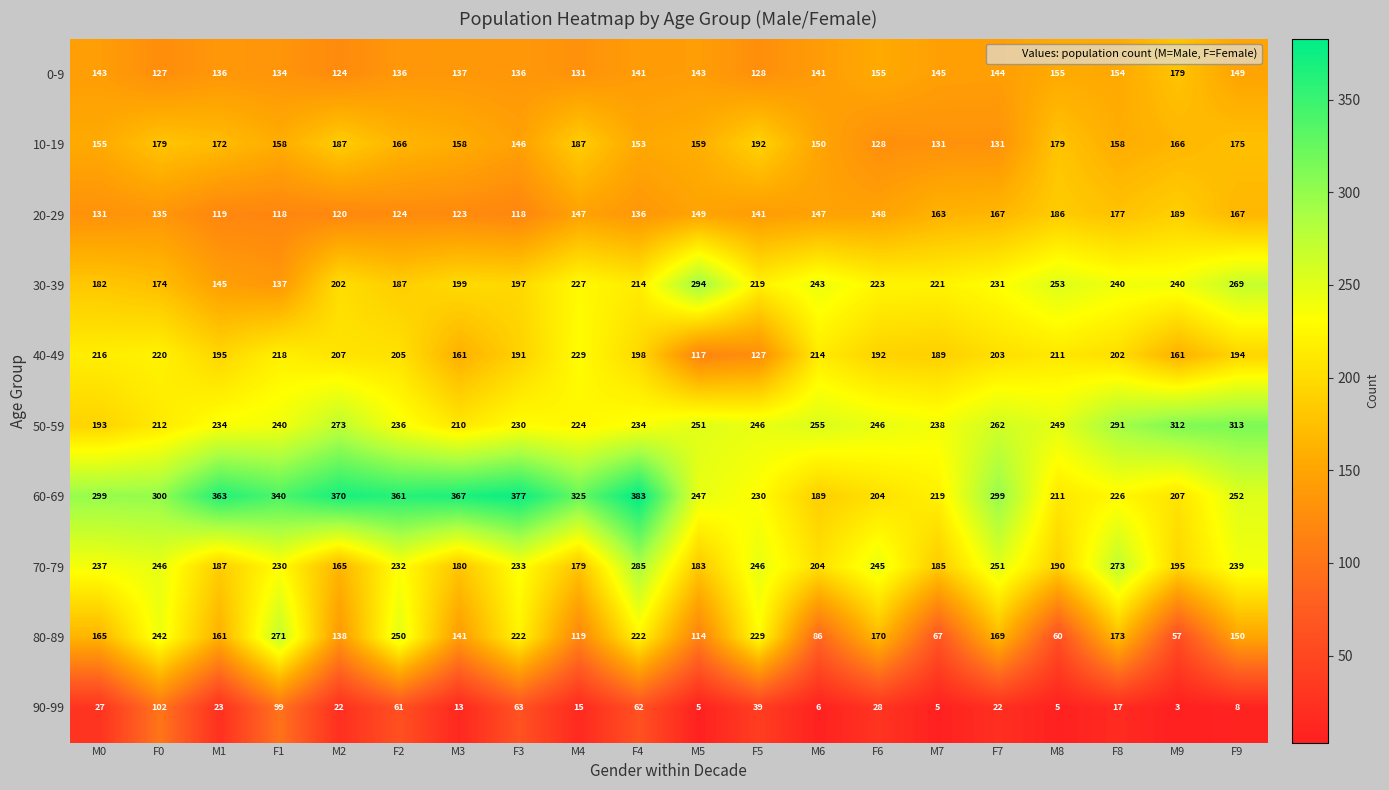

Which series changed the most between M2 and F8?

60-69